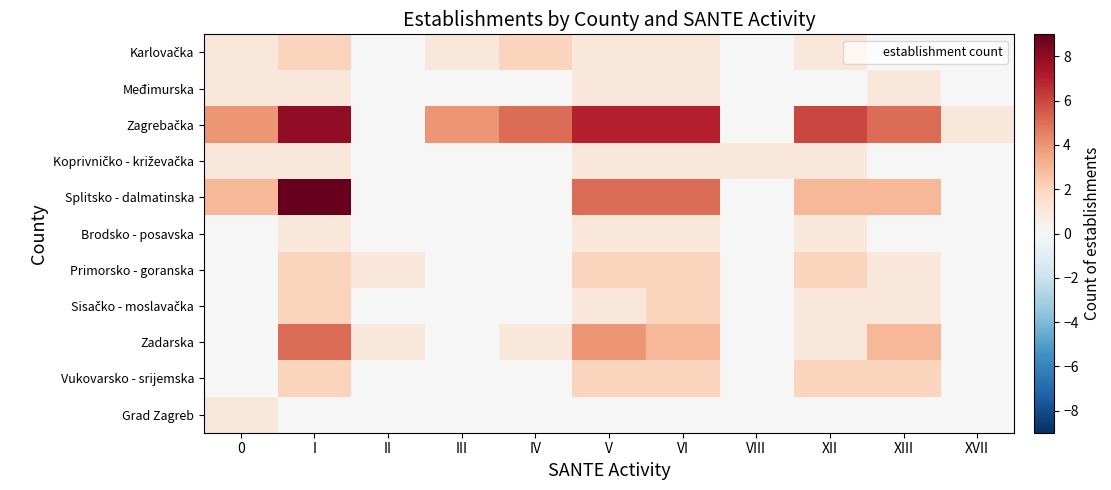

Which series has the largest range (max minus min)?

Splitsko - dalmatinska